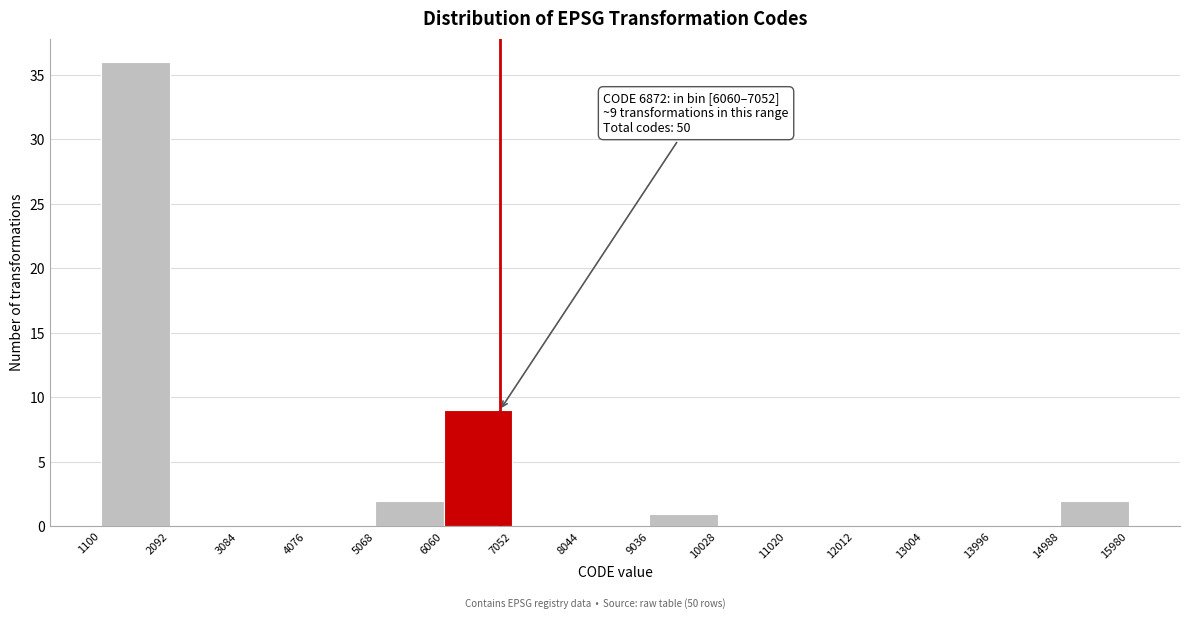

Which range on the x-axis has the tallest bar?

1100 to 2092